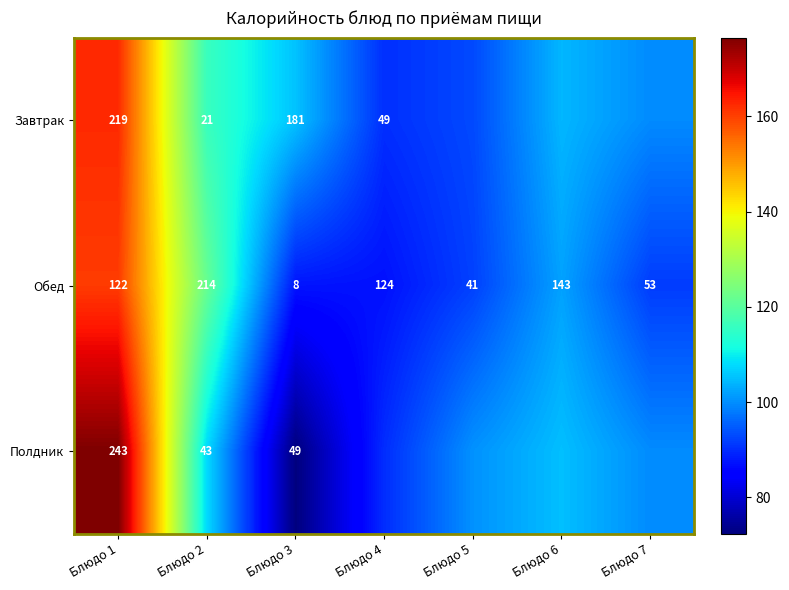

Is the value of Обед at Блюдо 7 greater than the value of Завтрак at Блюдо 2?

Yes